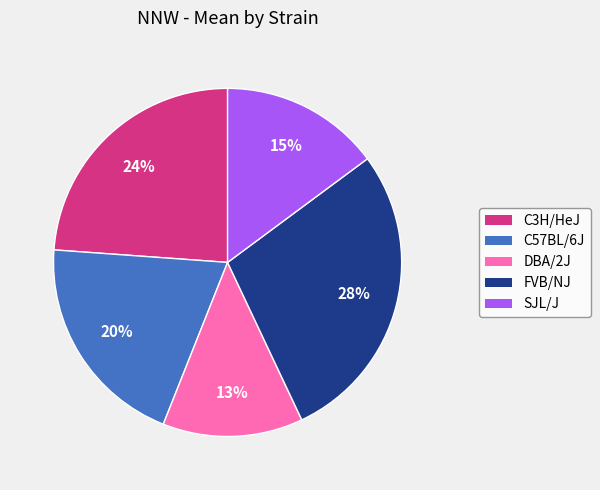

Rank the categories by value from lowest to highest.

DBA/2J, SJL/J, C57BL/6J, C3H/HeJ, FVB/NJ